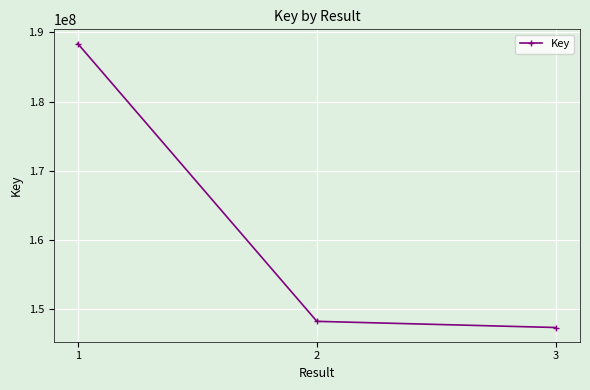

The value at 1 is 188390780. True or false?

True